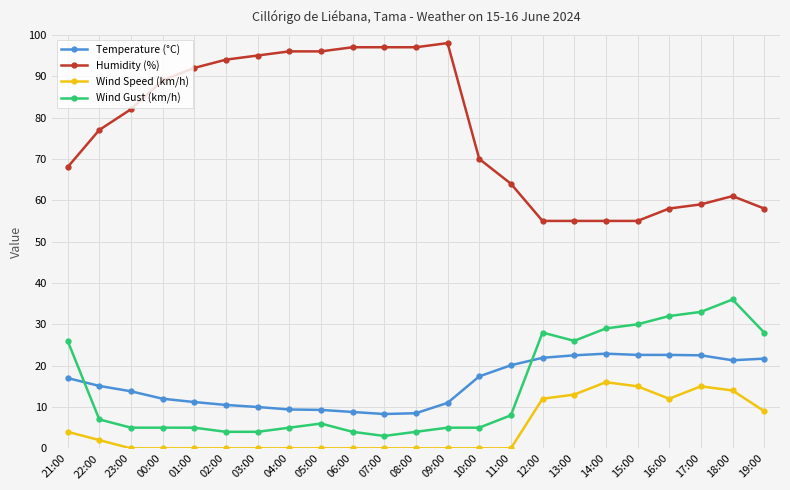

Where is Temperature (°C) nearest to the value 15?

22:00